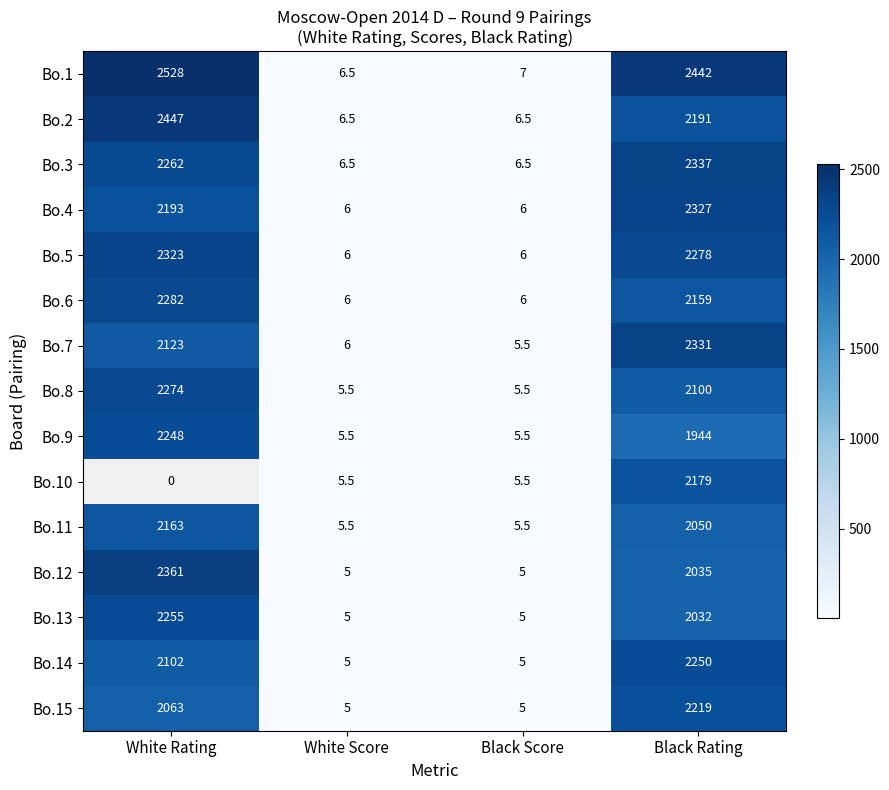

True or false: Bo.2 has a value of 9.0 at White Score.

False